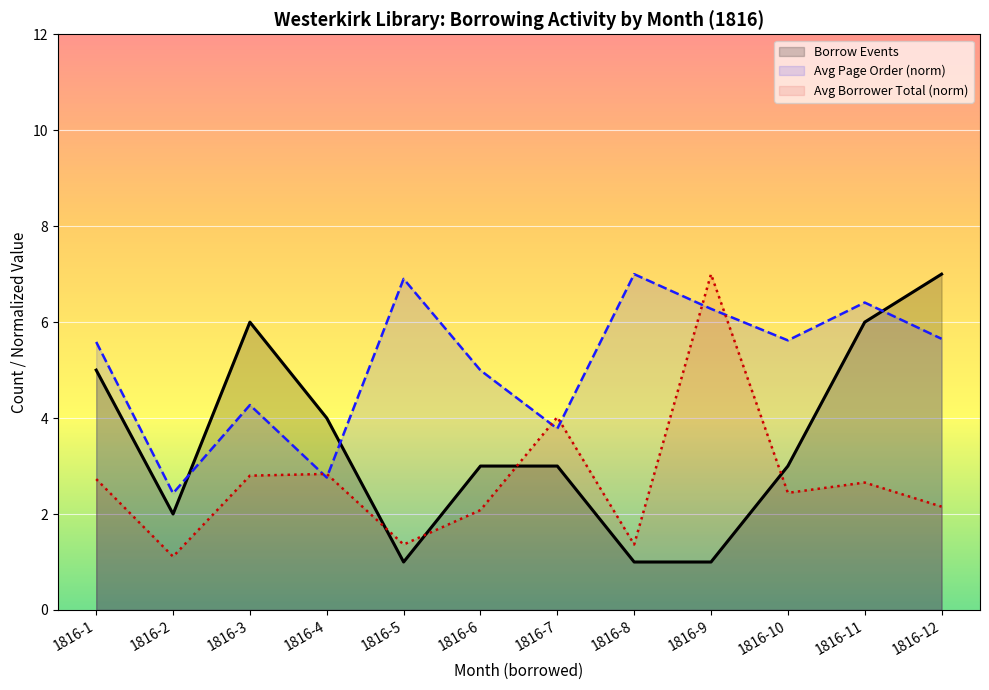

After their last crossing, which series has the higher values: Avg Borrower Total (norm) or Avg Page Order (norm)?

Avg Page Order (norm)